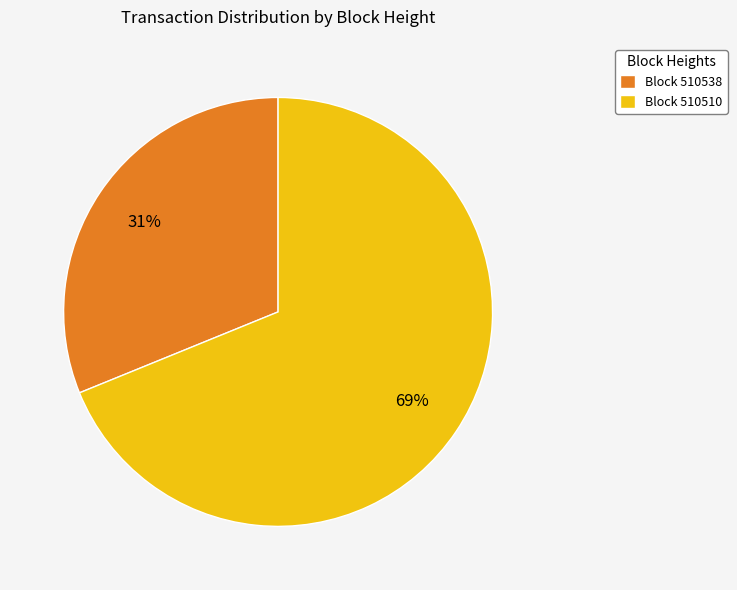

What percentage is the Block 510510 slice, to the nearest percent?

69%